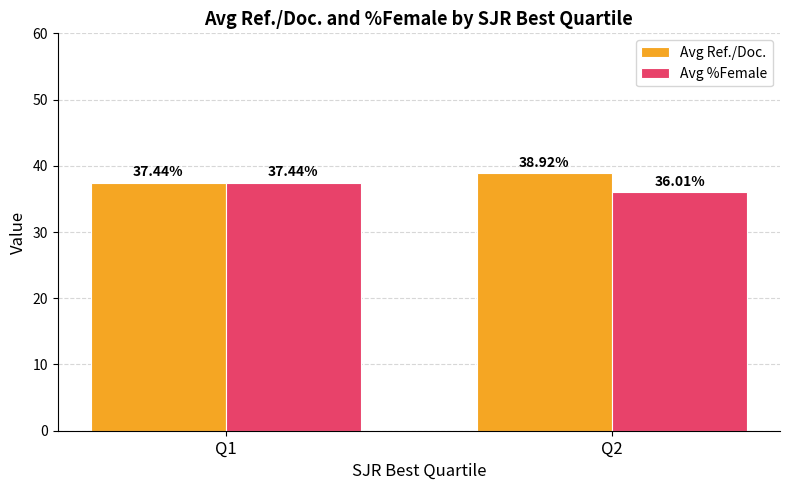

Reading right to left, list all the values displayed in this chart.

Avg Ref./Doc.: Q2=38.9	Q1=37.4
Avg %Female: Q2=36.0	Q1=37.4